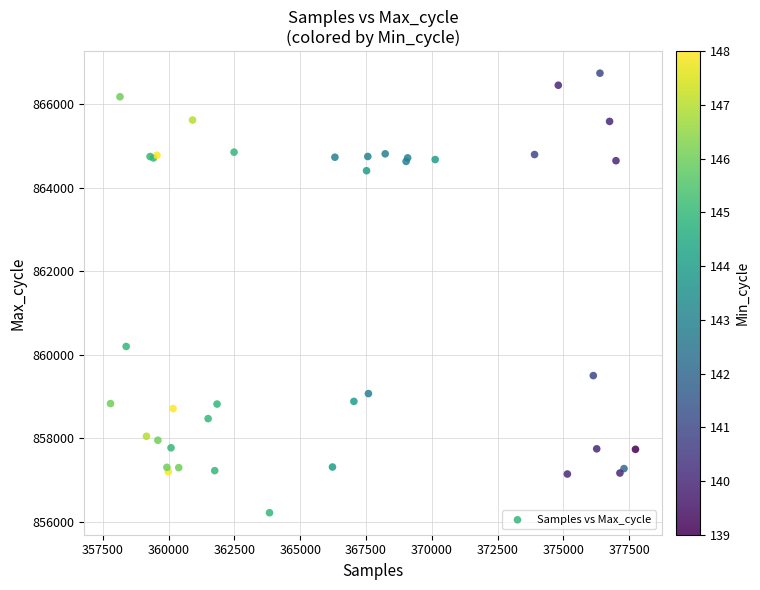

What Y value in the scatter plot is closest to 861481?

860199